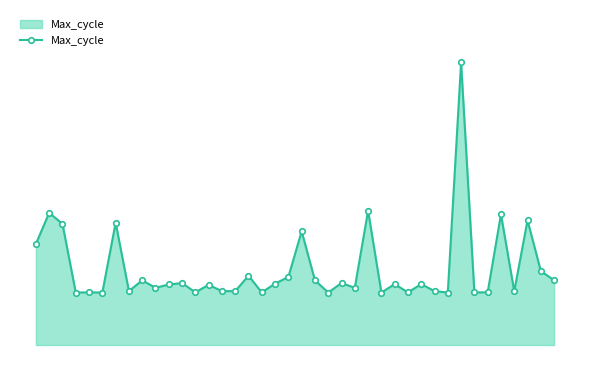

Reading left to right, list all the values displayed in this chart.

20202	20380	20316	19924	19925	19924	20323	19932	19994	19951	19970	19978	19925	19968	19932	19932	20020	19925	19975	20013	20274	19994	19924	19978	19951	20392	19924	19972	19925	19972	19932	19924	21239	19925	19925	20371	19931	20337	20047	19994